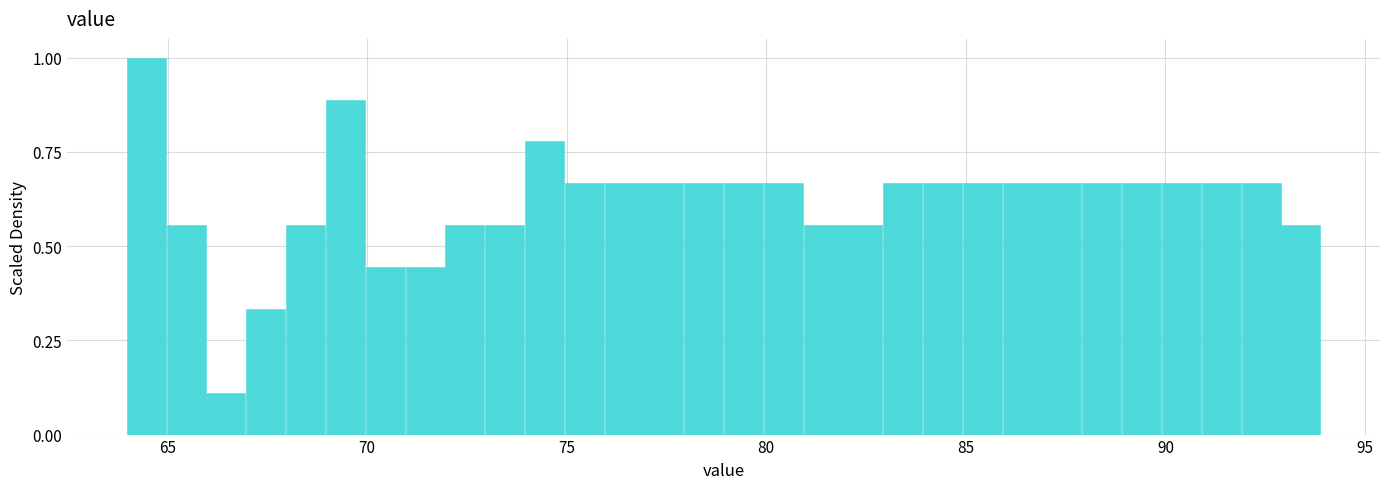

Read against the x-axis, roughly where is the centre of the tallest bar?

64.5